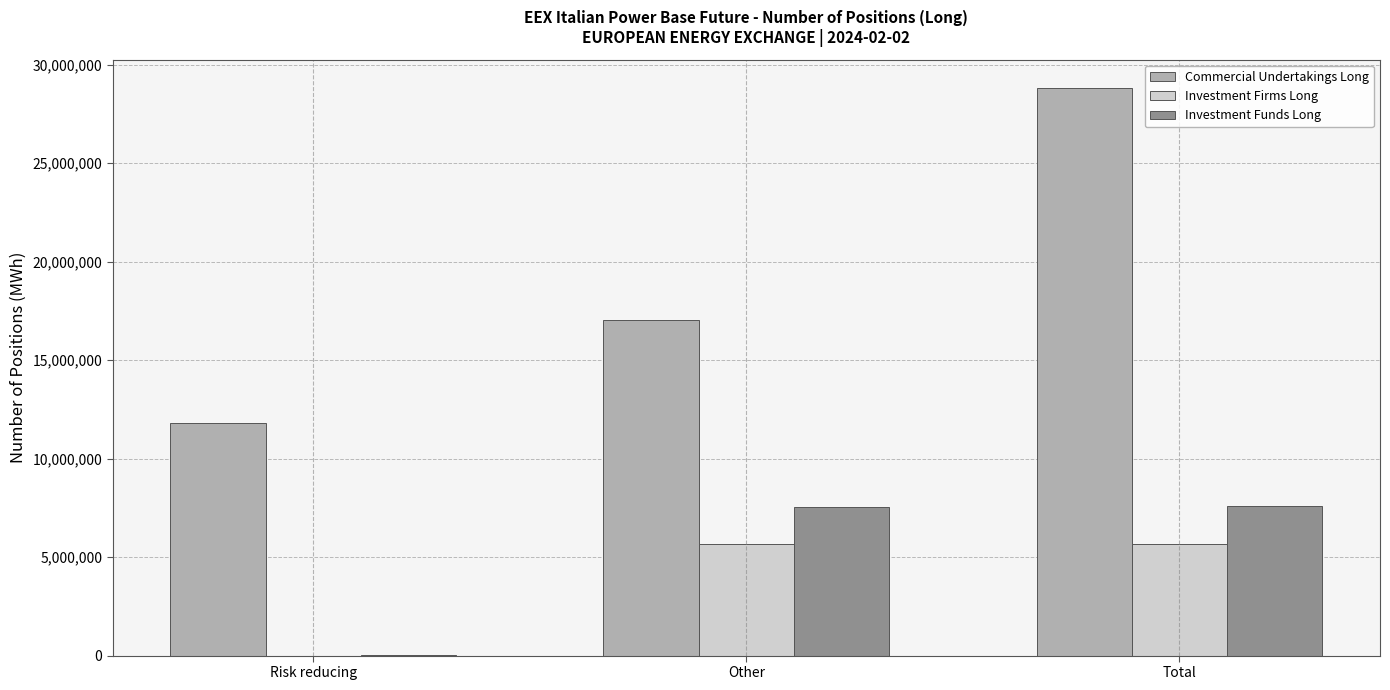

Is the value of Commercial Undertakings Long at Other greater than the value of Investment Funds Long at Total?

Yes